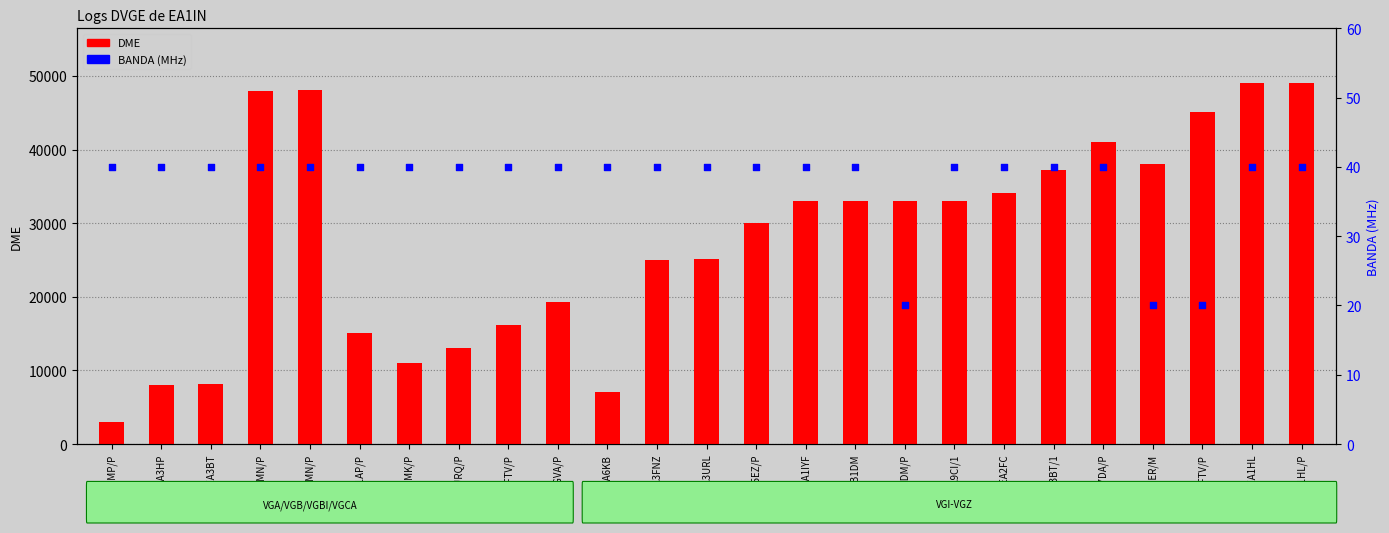

Is the value of BANDA at EA2FC greater than the value of DME at EA3FNZ?

No